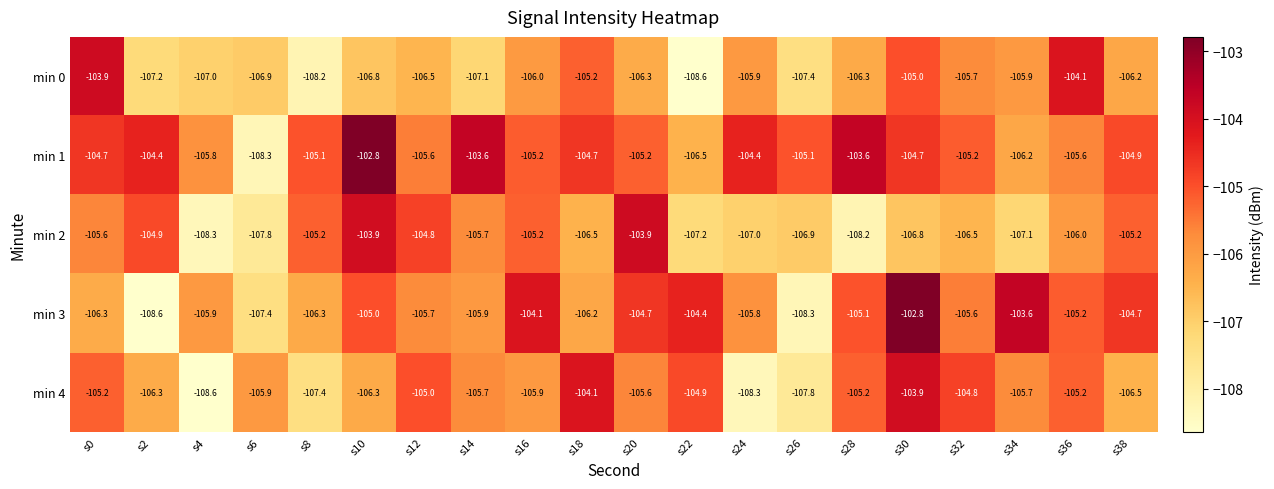

At s0, list the series in order from largest to smallest.

min 0, min 1, min 4, min 2, min 3